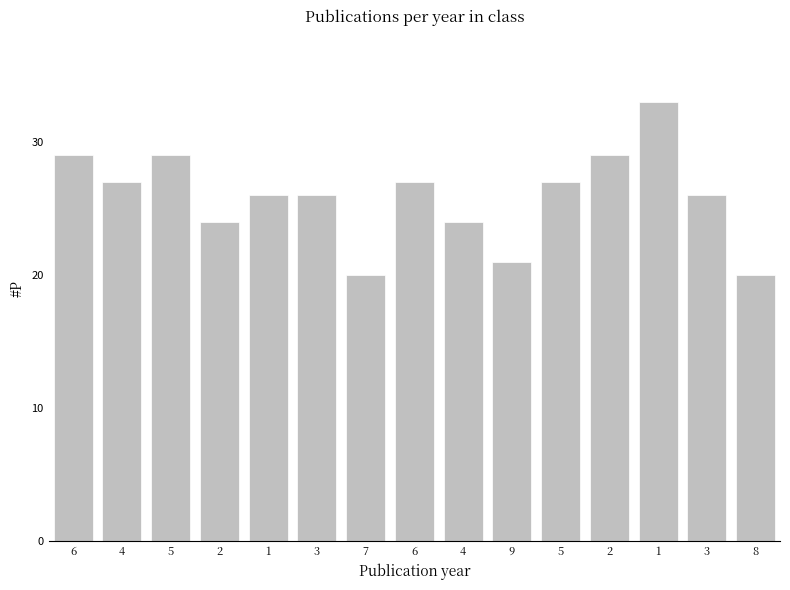

How many bars are there in total?

15